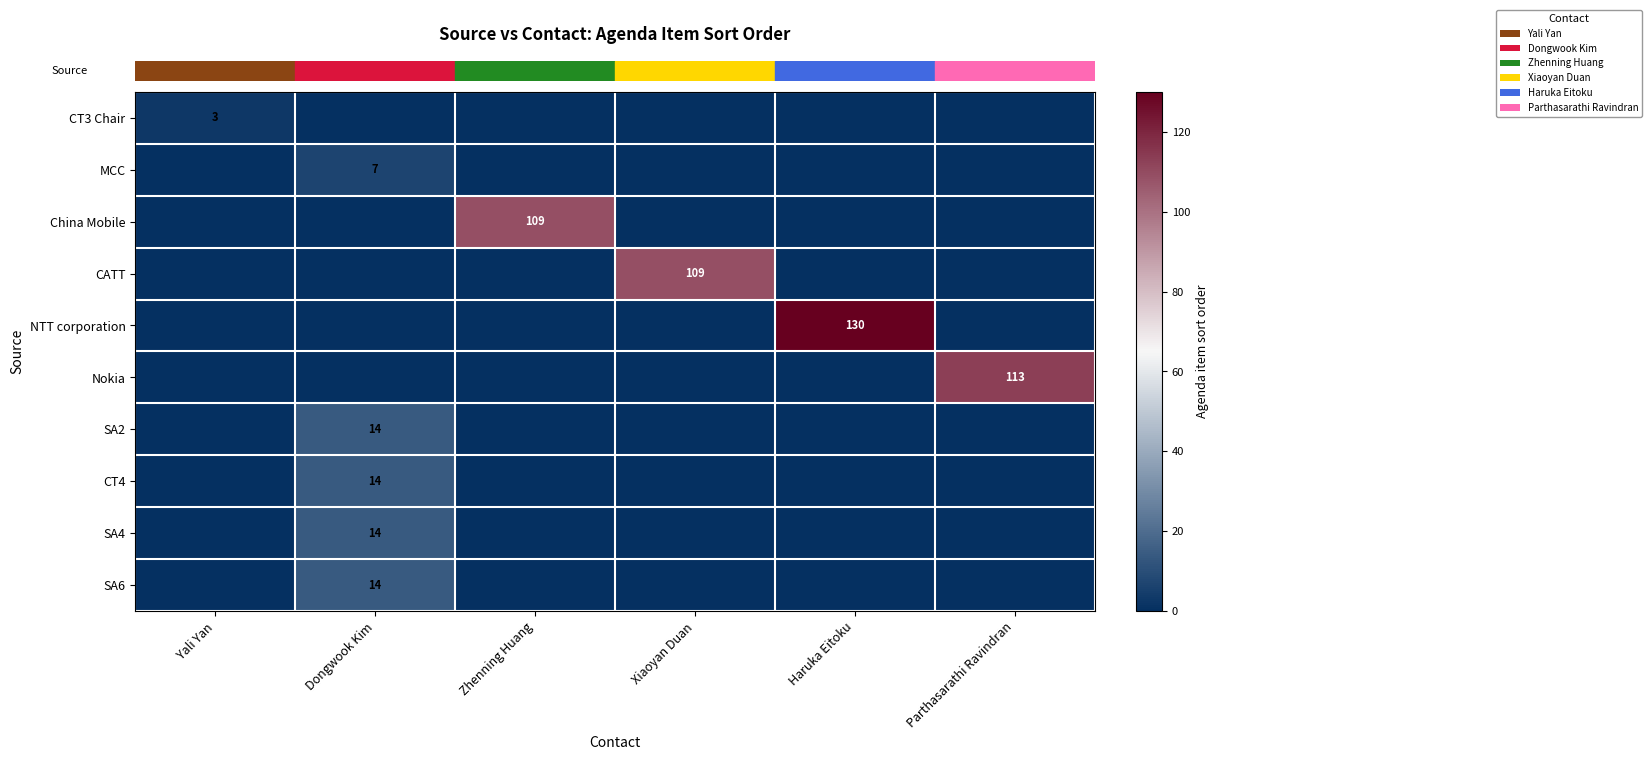

Count the number of data series in this chart.

10